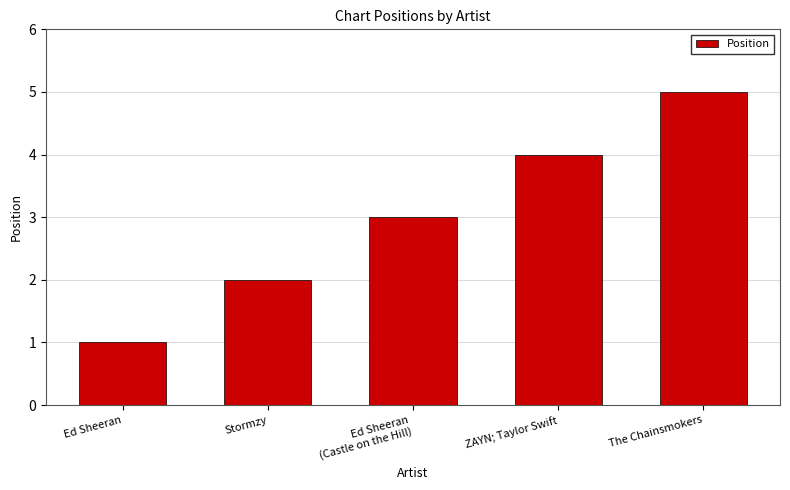

How many series are shown in this chart?

1